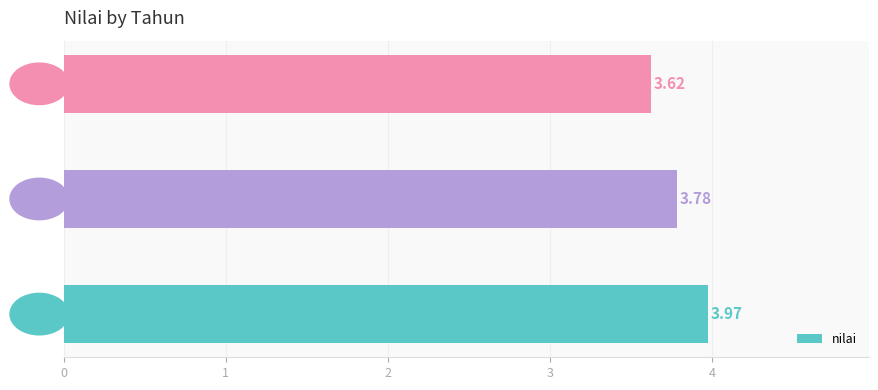

Rank the categories by value from highest to lowest.

2022, 2023, 2024